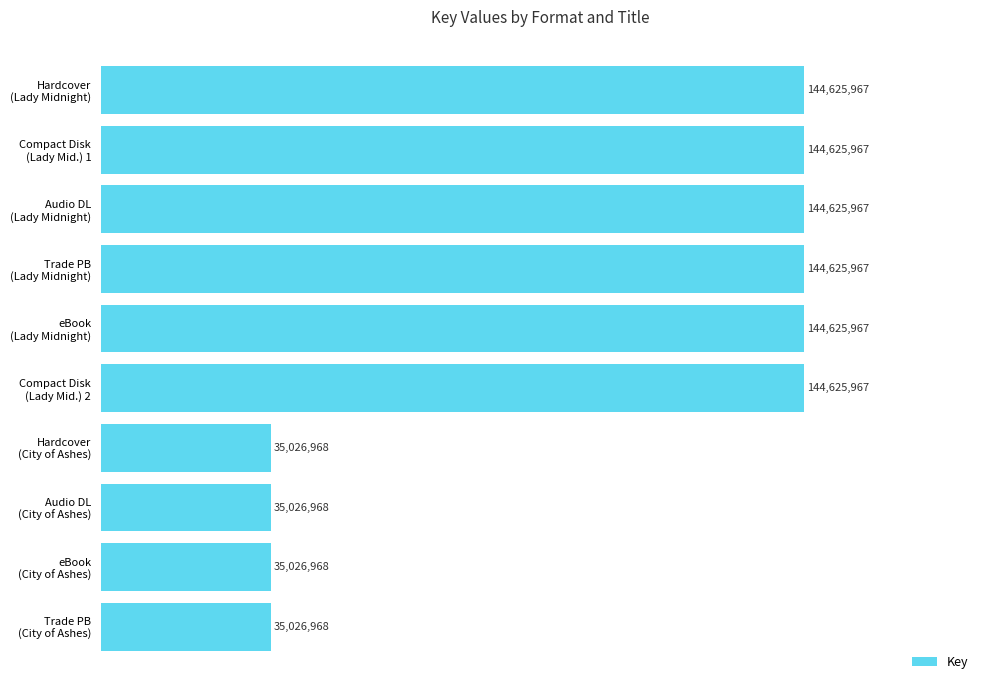

Does the chart contain any negative values?

No